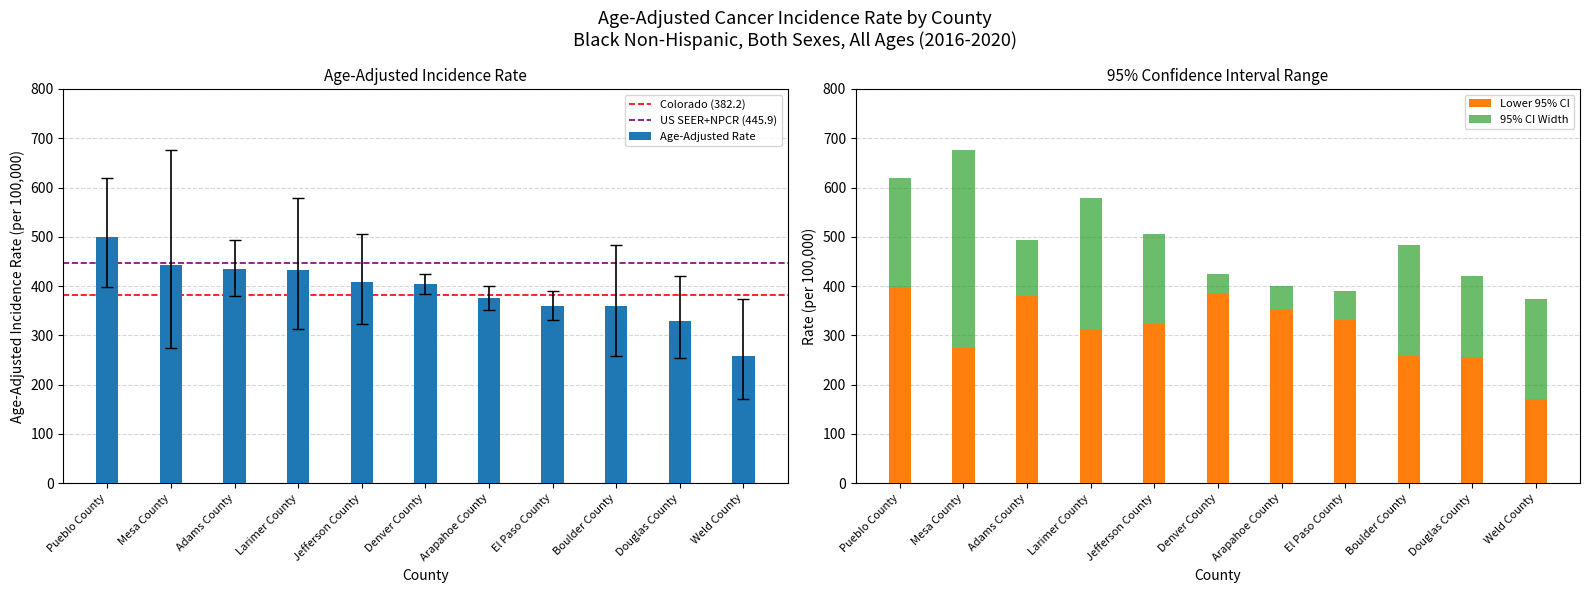

What is the smallest value displayed?

171.0